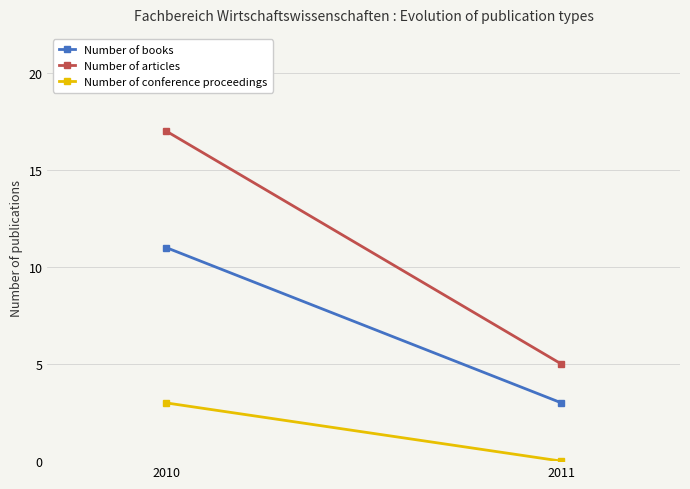

Reading left to right, extract all data points from this chart.

Number of books: 2010=11	2011=3
Number of articles: 2010=17	2011=5
Number of conference proceedings: 2010=3	2011=0